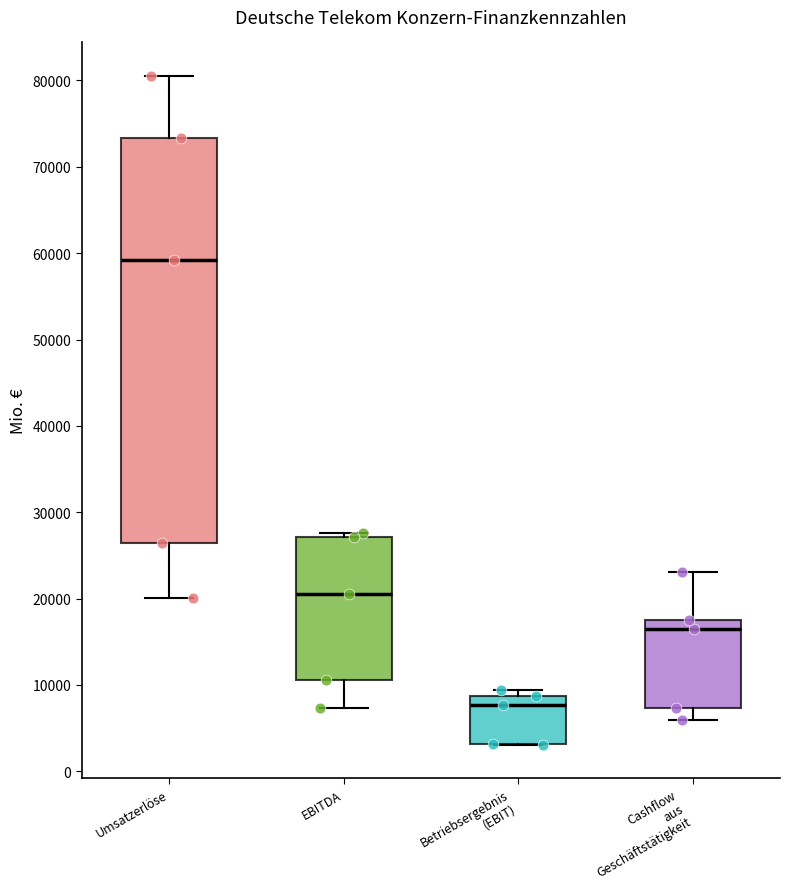

Which box has the lowest median line?

Betriebsergebnis (EBIT)